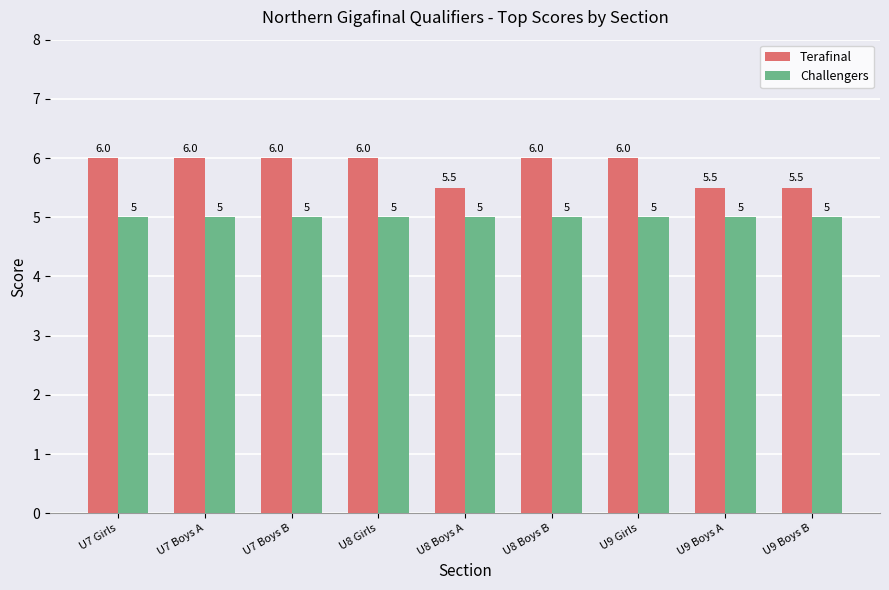

How many bars are there in total?

18